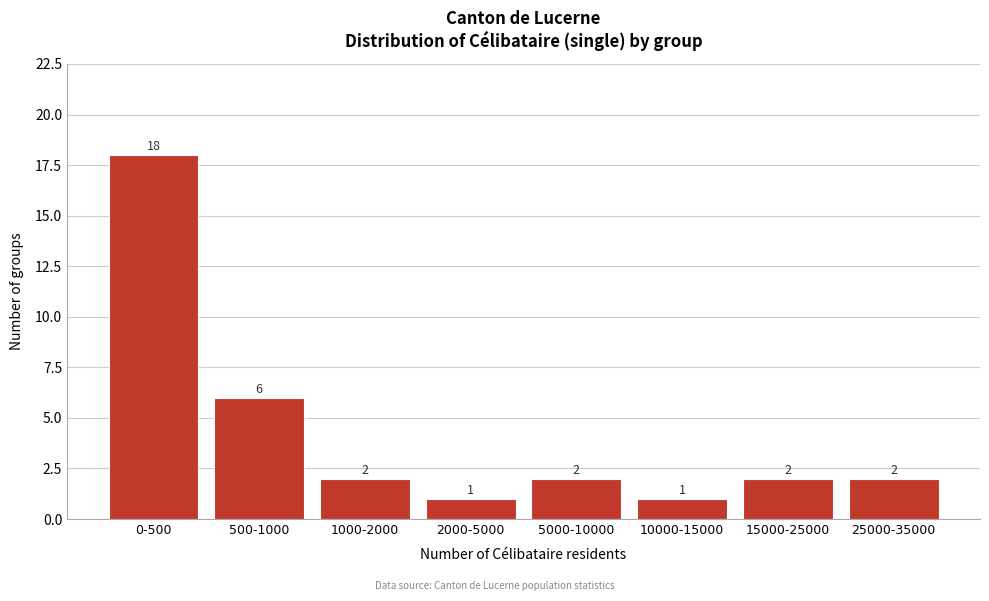

Reading left to right, list all the values displayed in this chart.

18	6	2	1	2	1	2	2